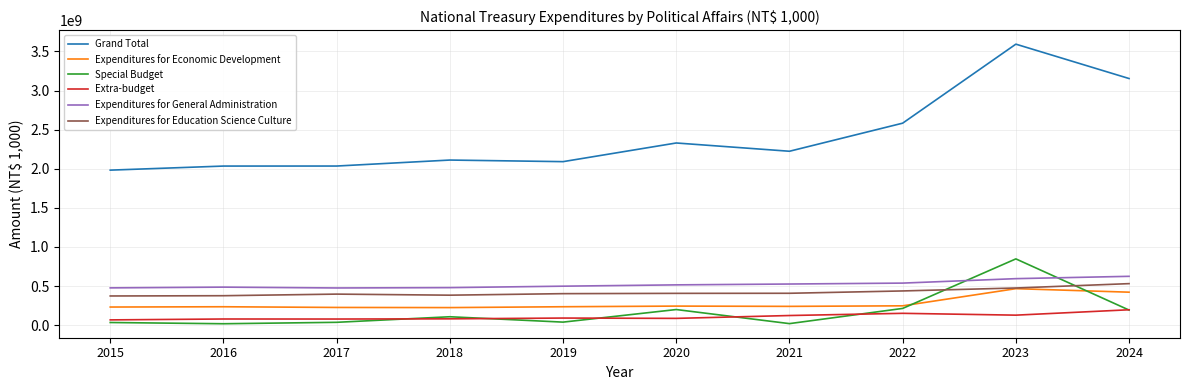

The value of Expenditures for Economic Development at 2018 is 224488581. True or false?

True